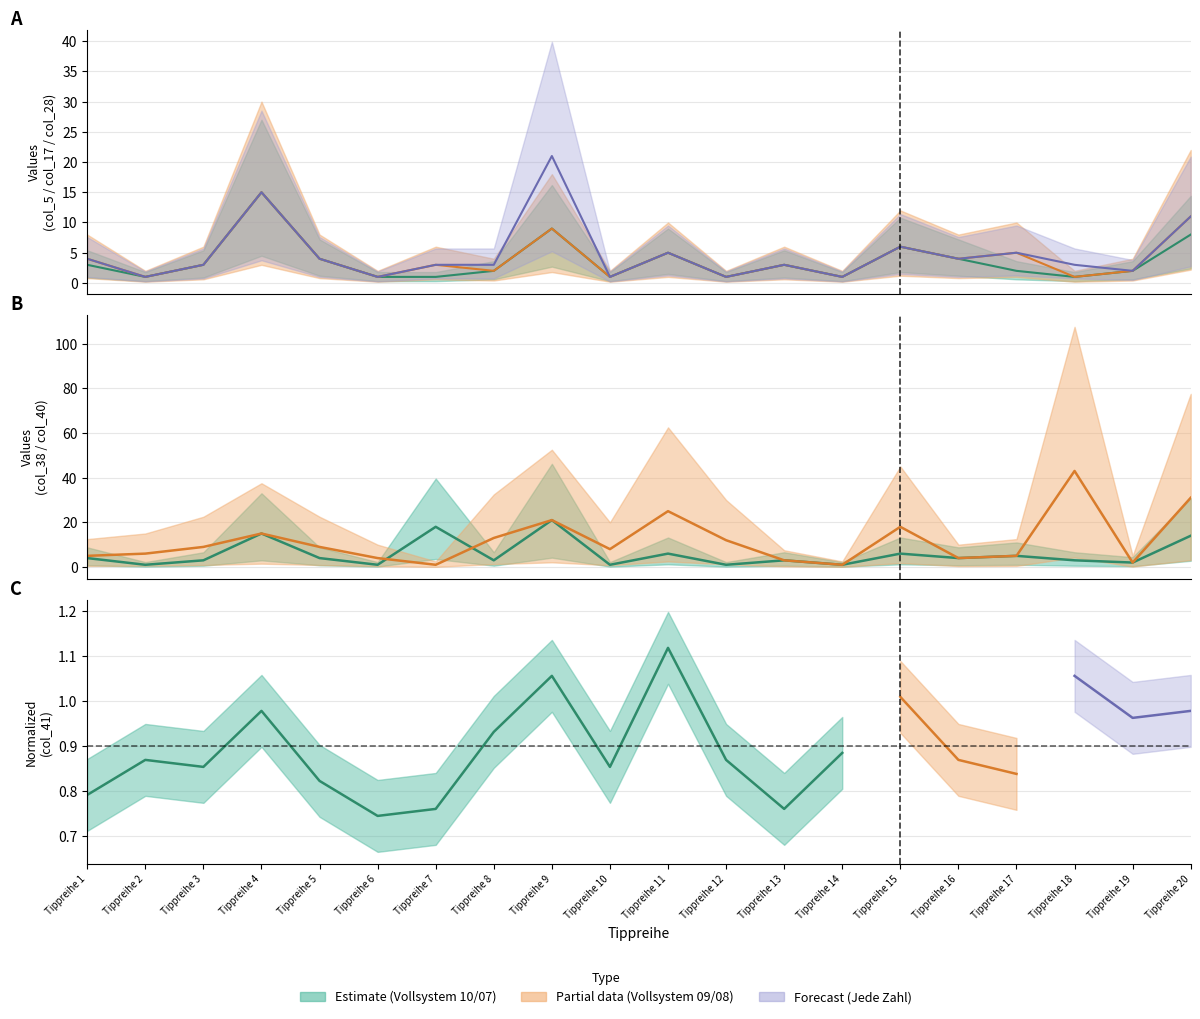

True or false: Vollsystem 10 (col_5) and Vollsystem 08 (col_28) intersect in this chart.

False